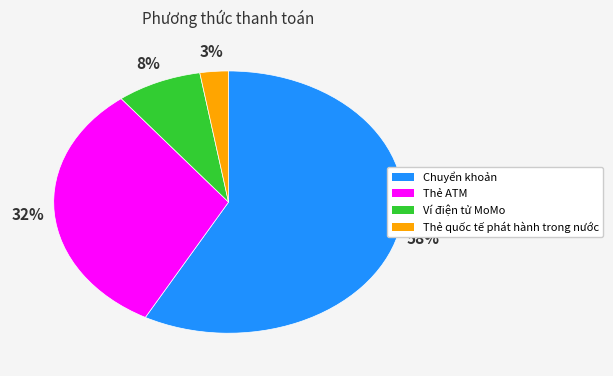

How many slices are in this pie chart?

4